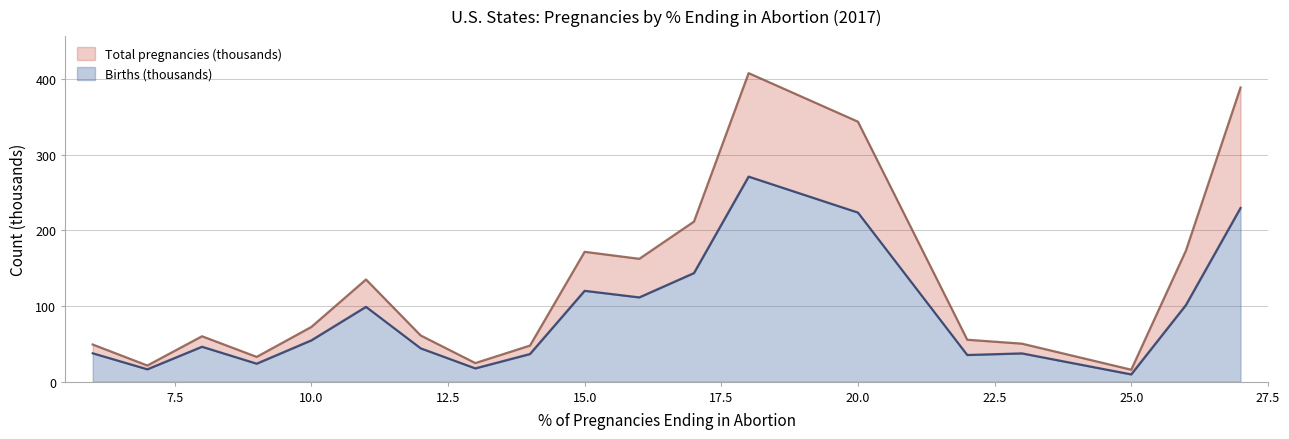

What is the highest value of the Births (thousands) series?

271.2